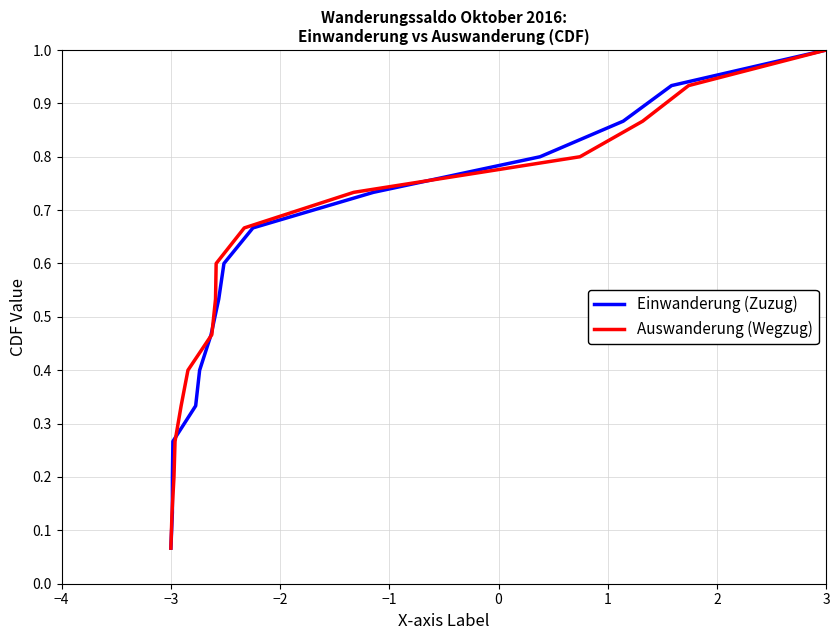

Reading left to right, extract all data points from this chart.

Einwanderung (Zuzug): 0.1	0.1	0.2	0.3	0.3	0.4	0.5	0.5	0.6	0.7	0.7	0.8	0.9	0.9	1.0
Auswanderung (Wegzug): 0.1	0.1	0.2	0.3	0.3	0.4	0.5	0.5	0.6	0.7	0.7	0.8	0.9	0.9	1.0